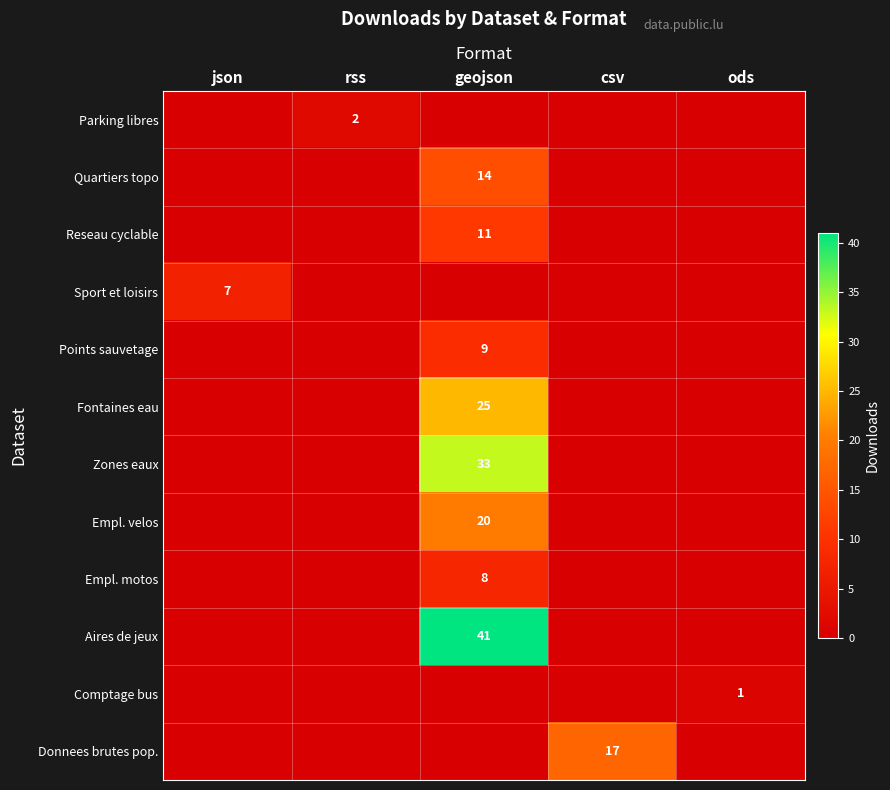

At how many categories does at least one series exceed 0?

5